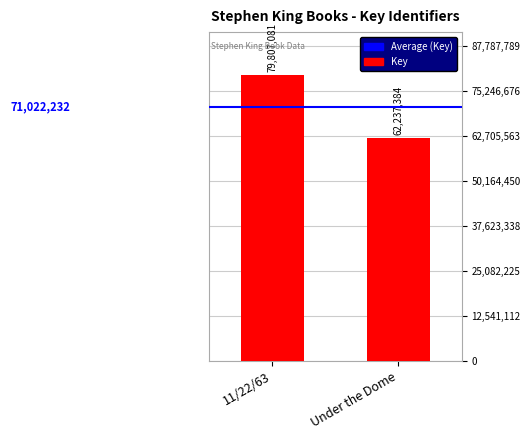

Is it true that the value at 11/22/63 is 29860901?

False